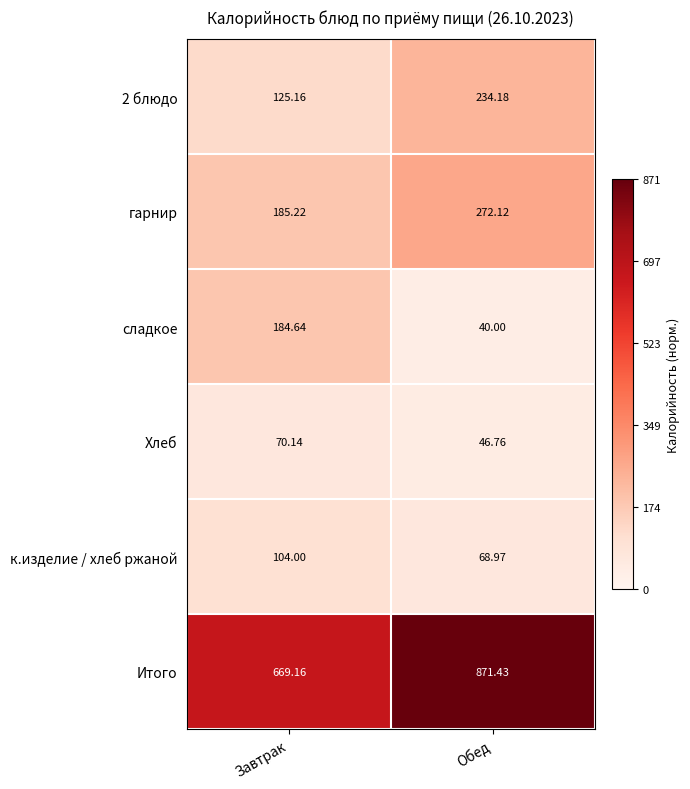

Which category has the highest value across all series?

Обед